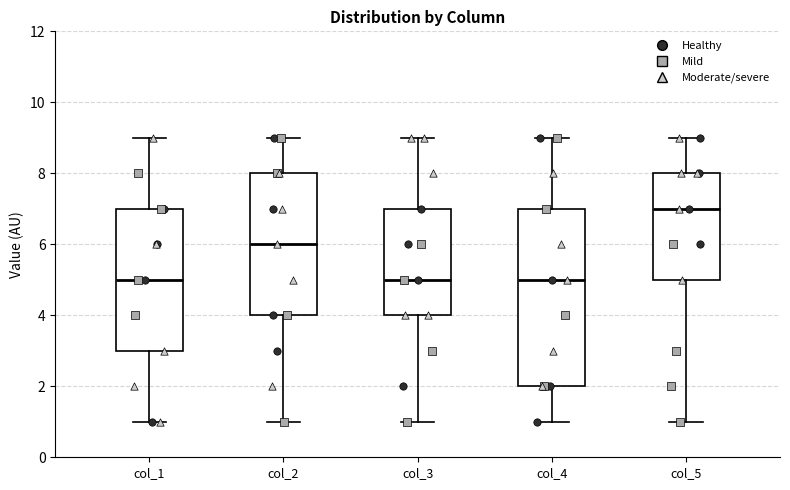

Where is the lower edge of the box for col_3 on the y-axis? The values are not printed on the chart, so give them approximately, as read against the axis.

4